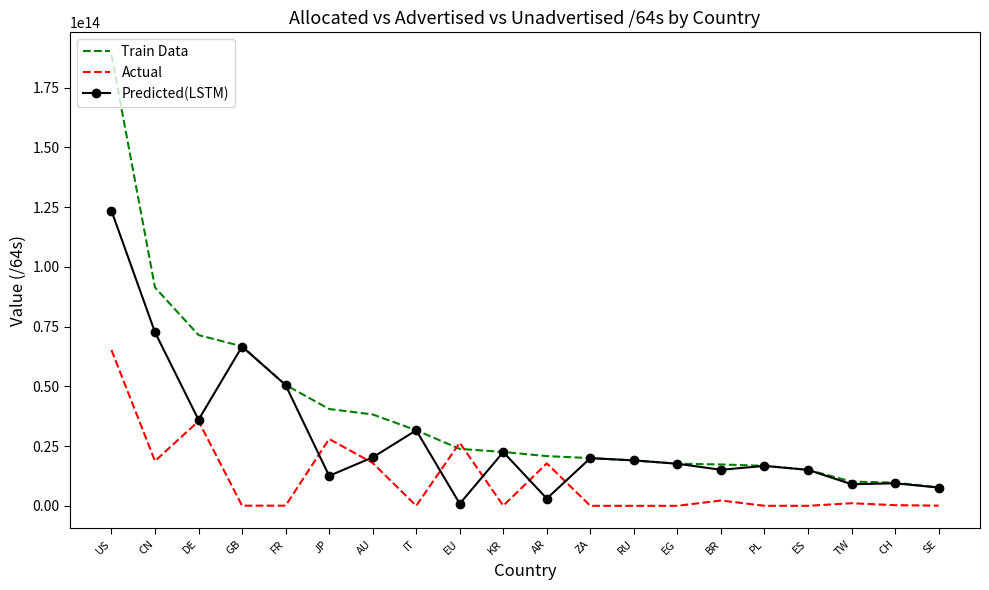

After their last crossing, which series has the higher values: Actual or Train Data?

Train Data